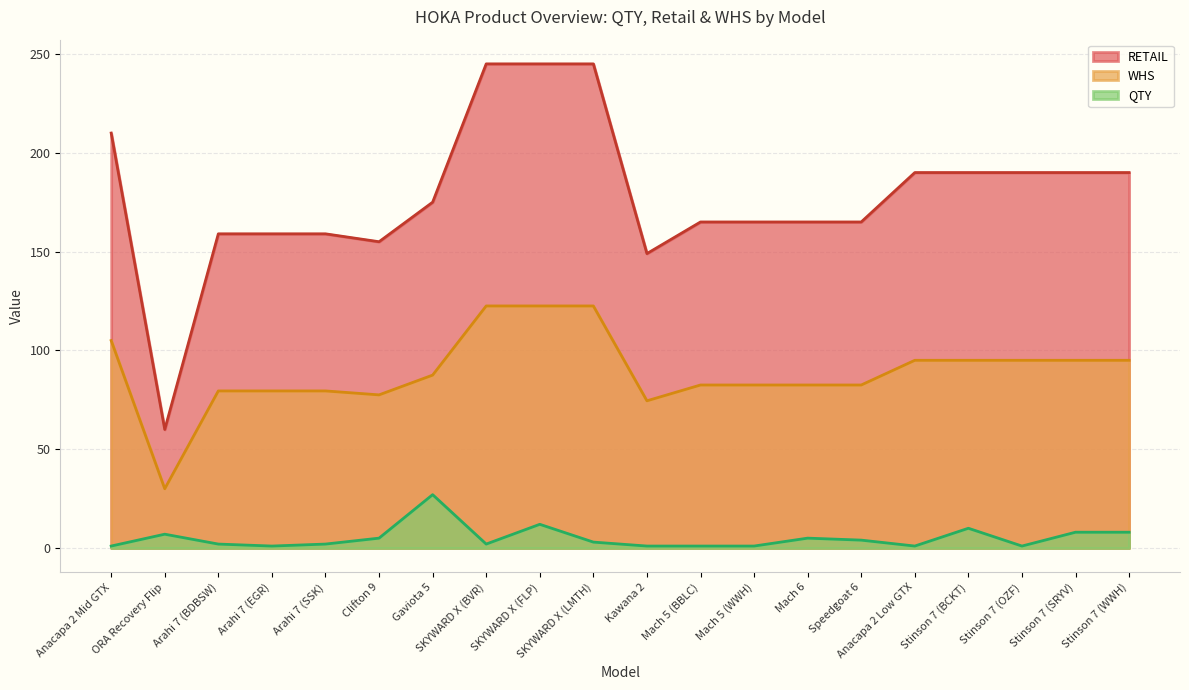

What is the value of the QTY point at the 2nd from the left?

7.0